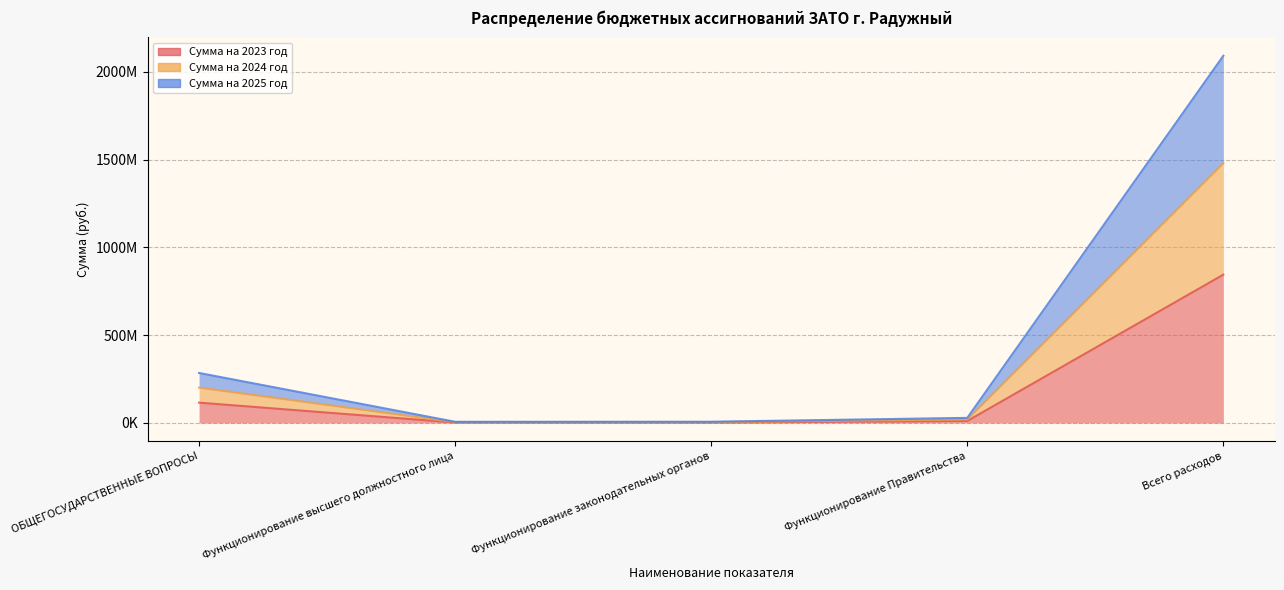

True or false: Сумма на 2025 год and Сумма на 2023 год intersect in this chart.

False